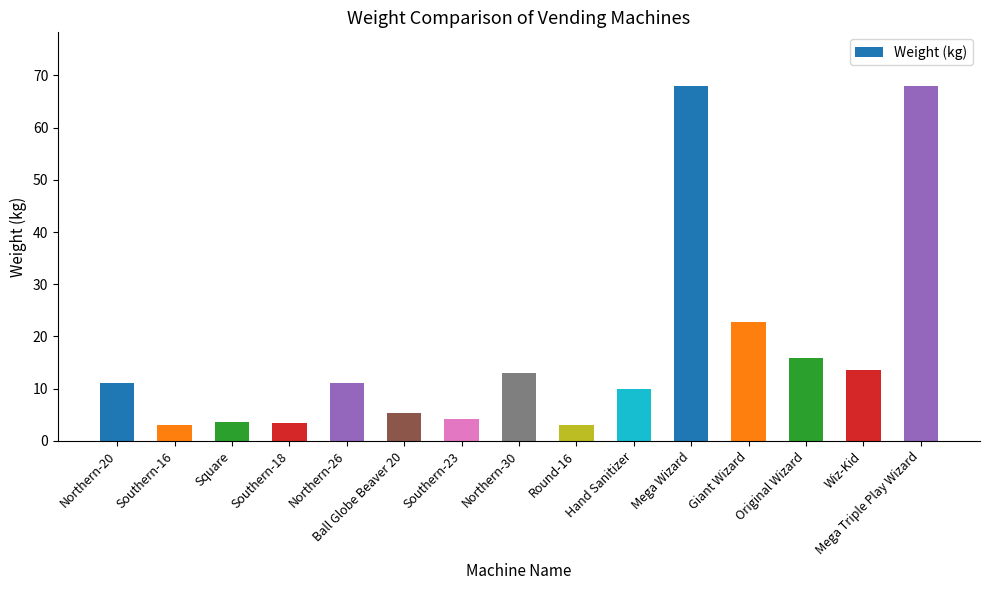

At which label is the value closest to 35?

Giant Wizard